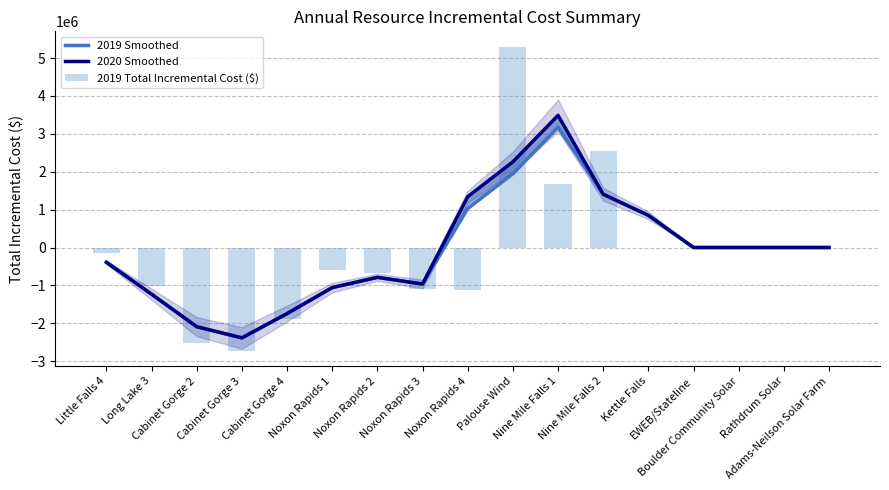

What is the value of the 2019 Smoothed bar at the 12th from the left?

1405566.3